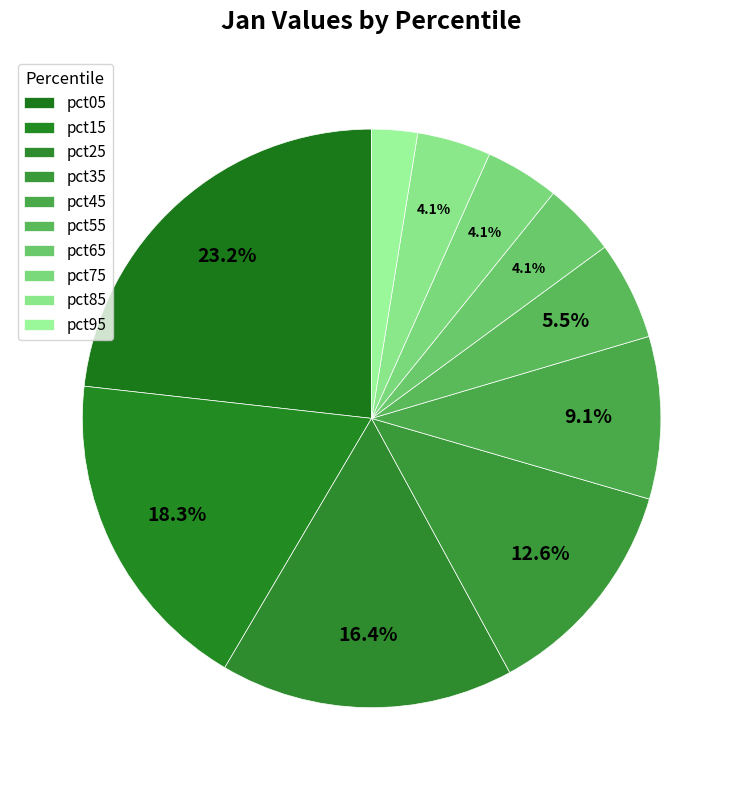

Does pct25 represent more than half of the total?

No